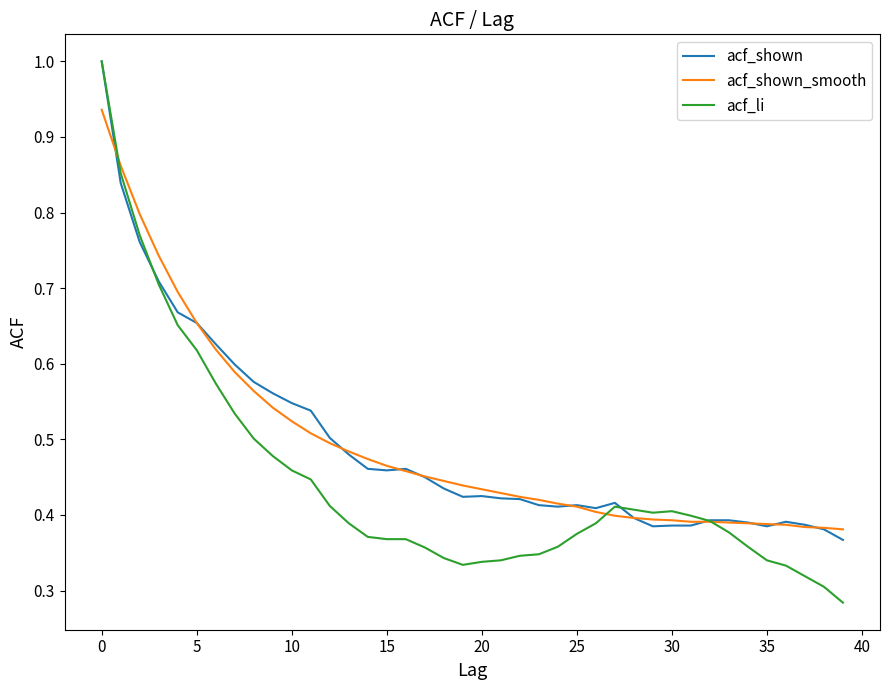

Which series has the largest range (max minus min)?

acf_li